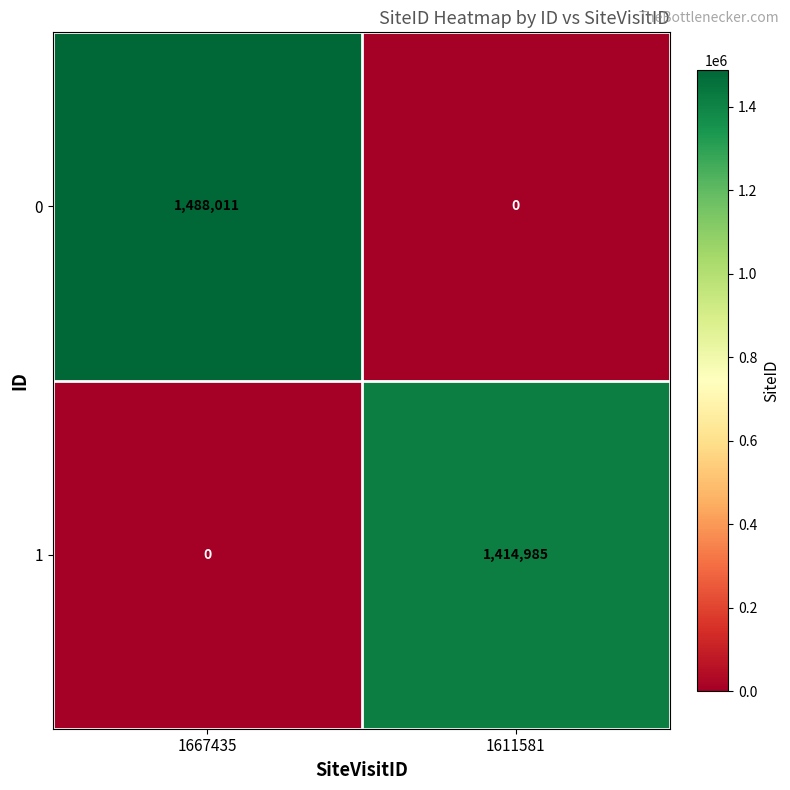

How many data points does each series have?

2